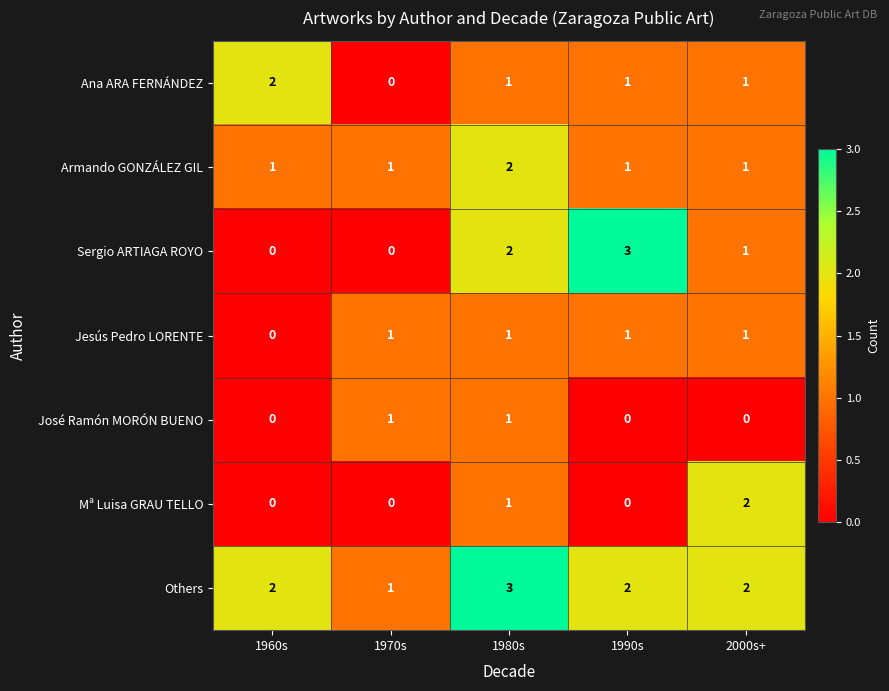

Where does the Ana ARA FERNÁNDEZ series first go above 1?

1960s